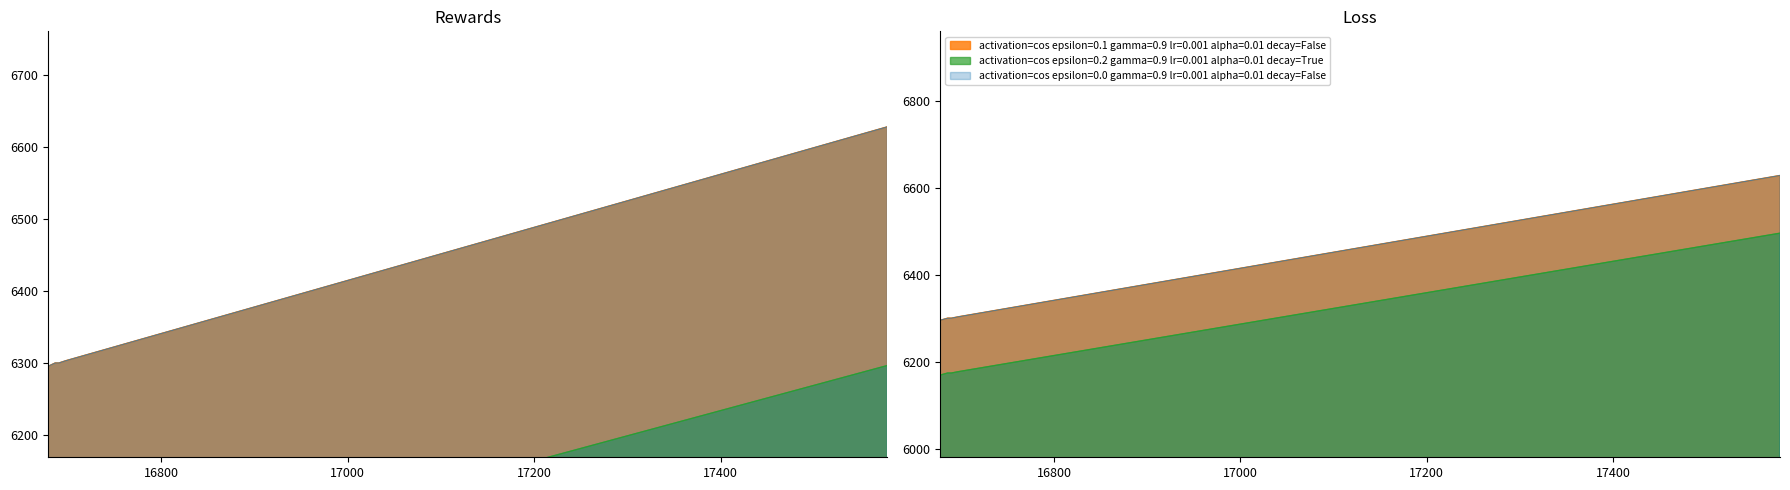

True or false: the data has more than 1 interior local peaks.

False